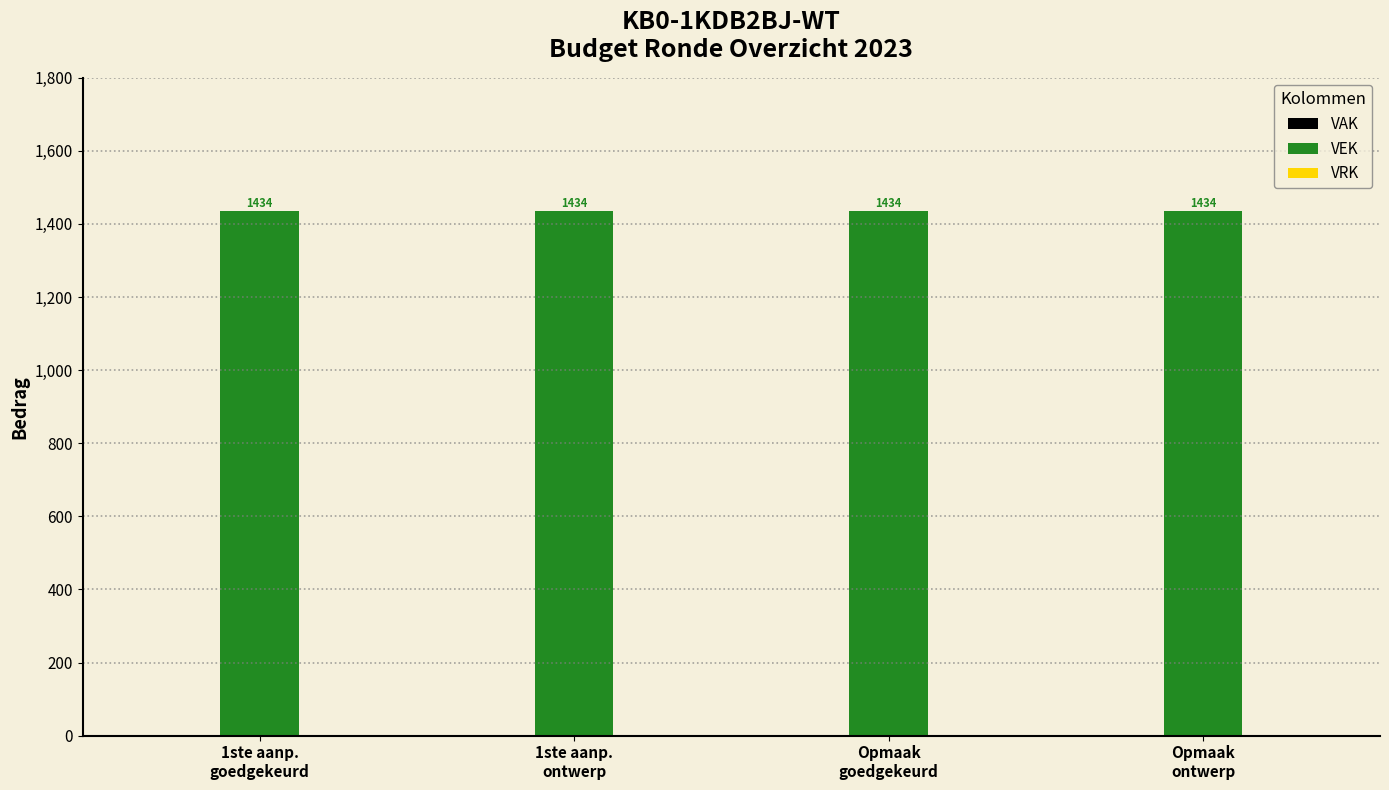

Reading left to right, extract all data points from this chart.

VAK: 0	0	0	0
VEK: 1434	1434	1434	1434
VRK: 0	0	0	0